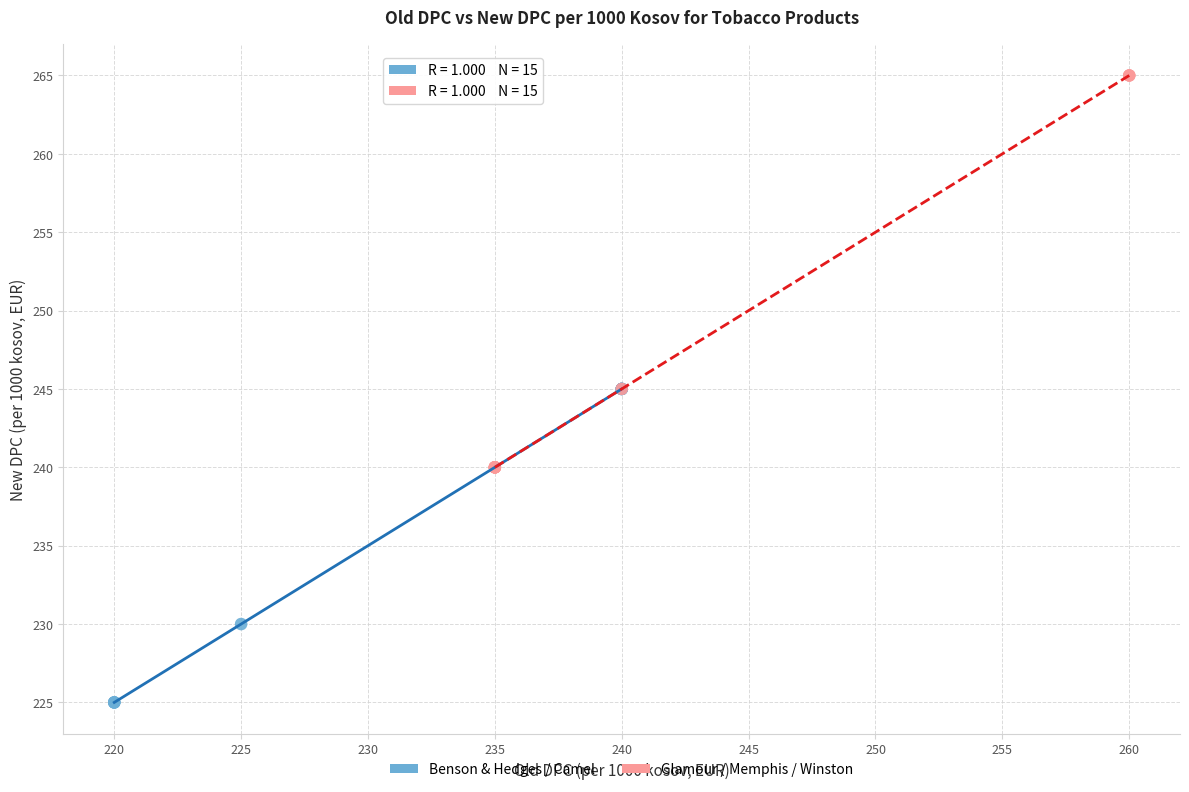

Which series reaches the minimum Y coordinate?

Benson & Hedges / Camel